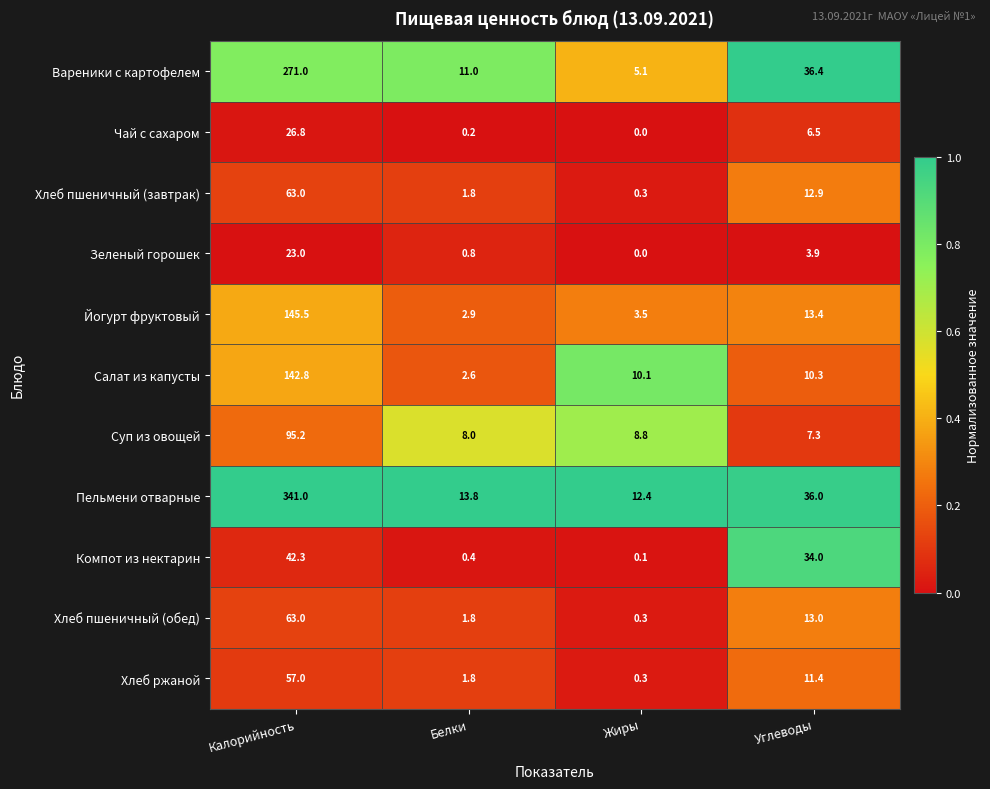

What is the sum of all Чай с сахаром values?

33.5